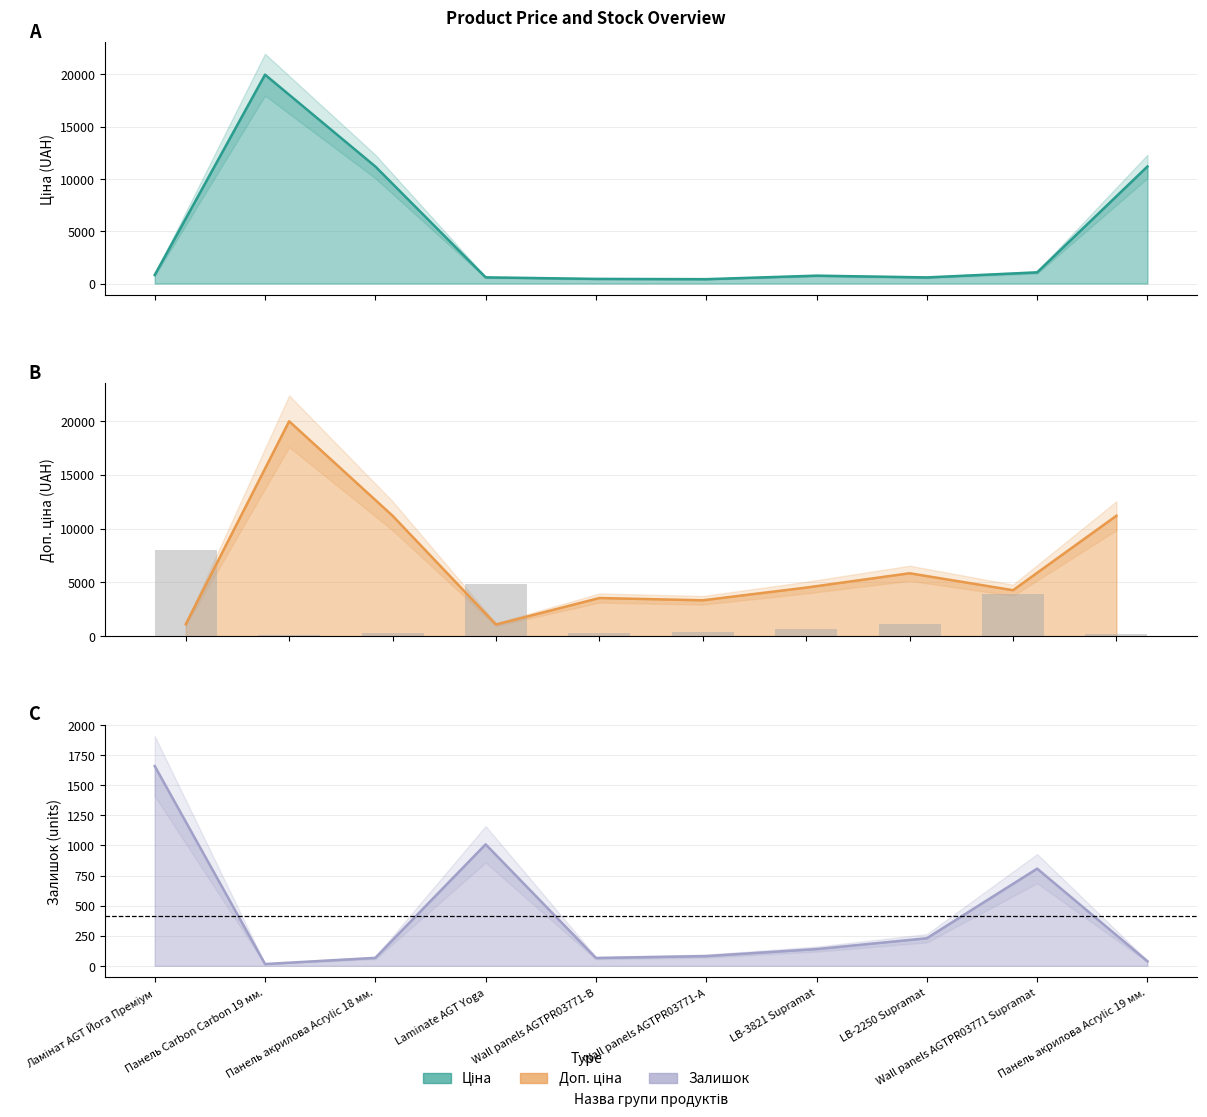

What is the value of the Залишок bar at the 10th from the left?

182.8